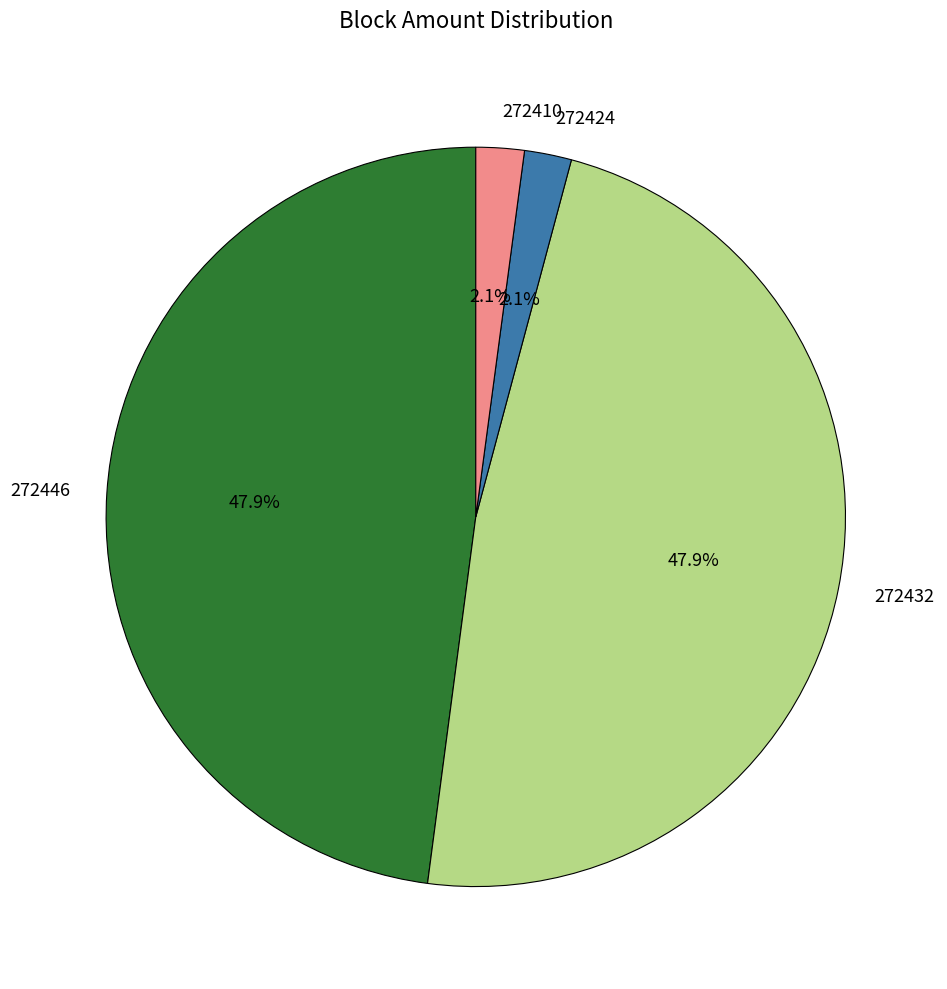

To the nearest percent, what percentage of the pie is 272410?

2%